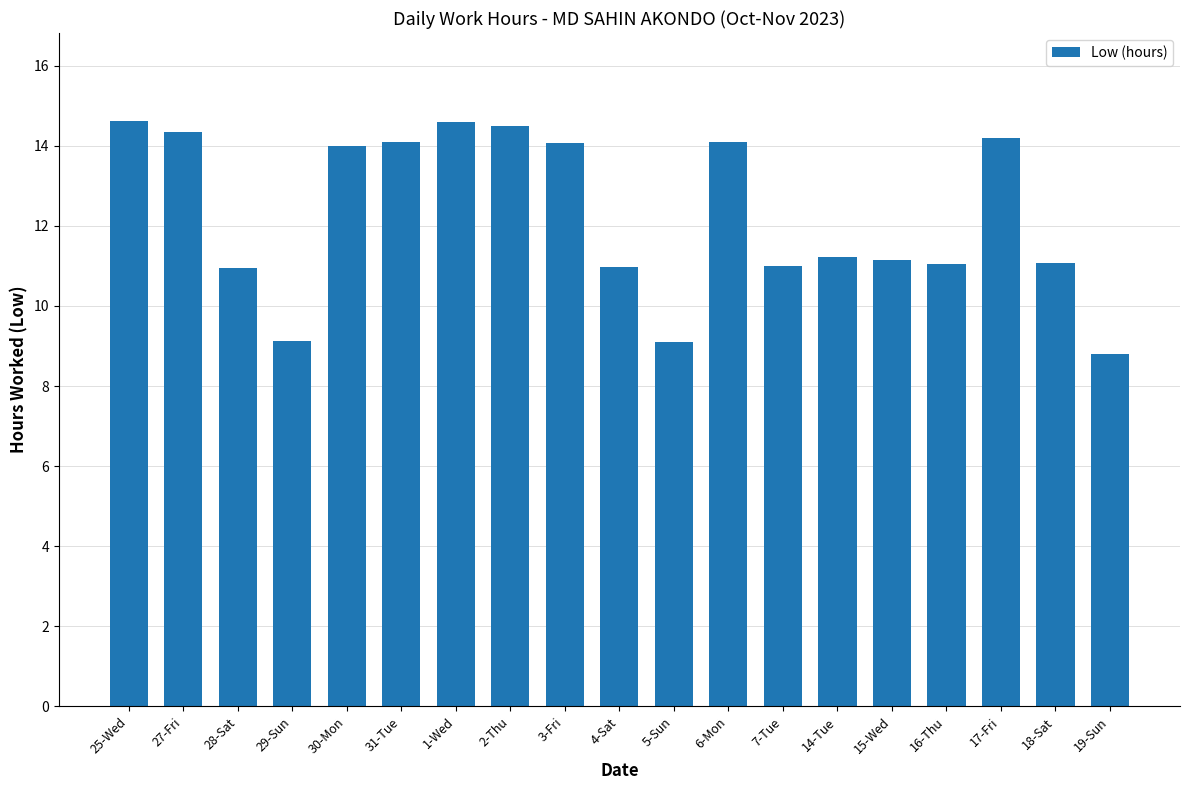

What is the minimum value shown in the chart?

8.8